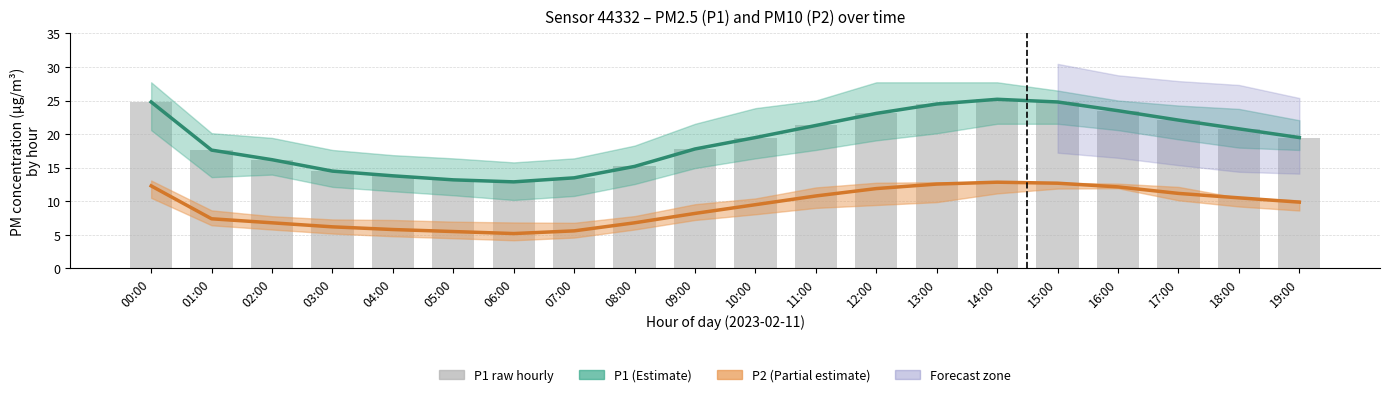

Which series has the largest total across all categories?

P1 (Estimate)